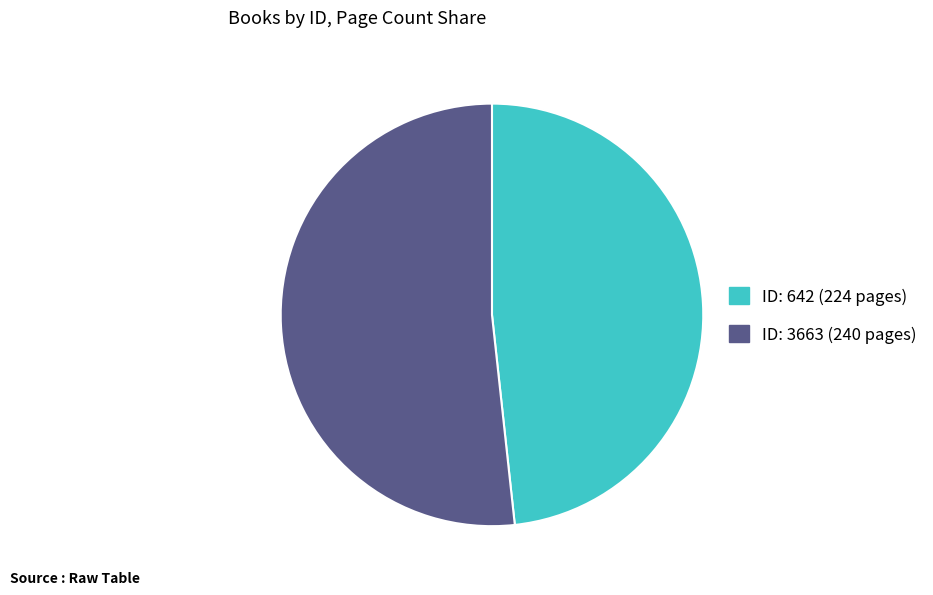

Is there a majority slice in this chart?

Yes